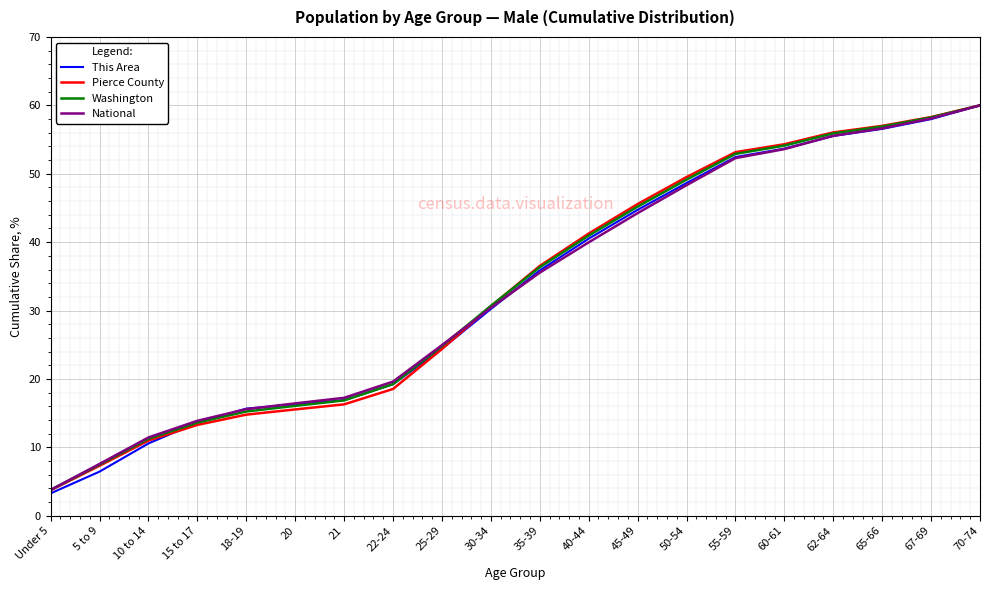

What is the lowest value of the Washington series?

3.8